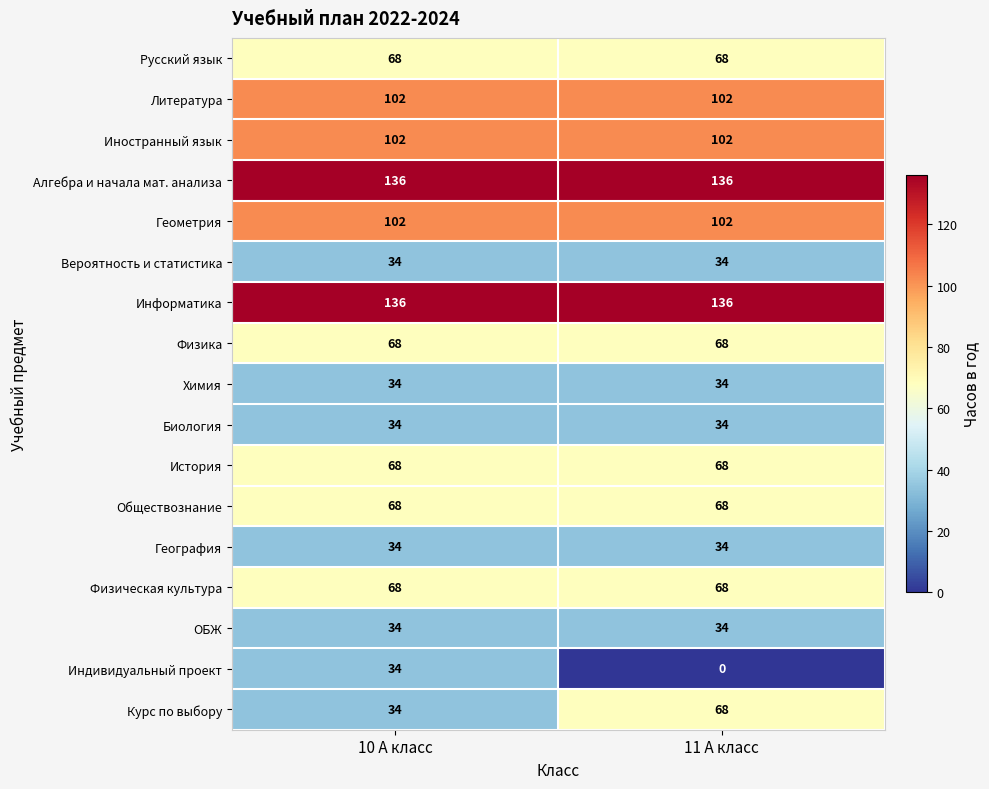

How many series are shown in this chart?

17